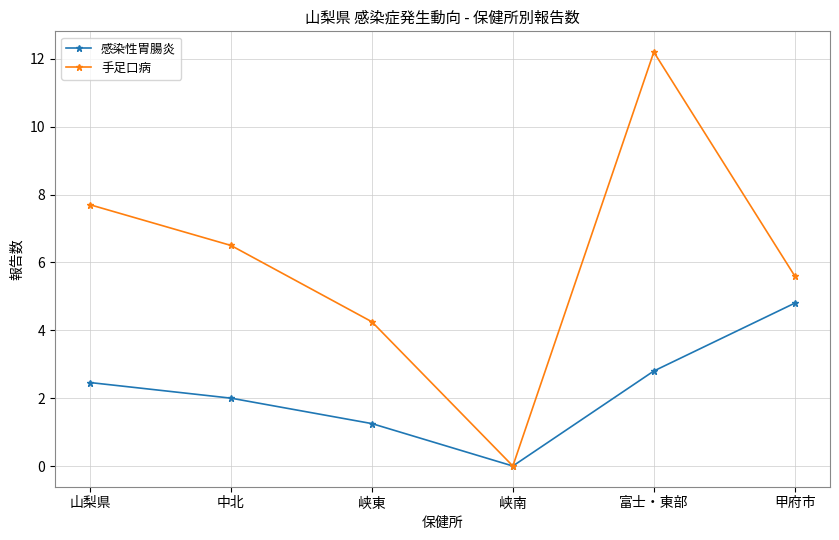

At which label does 手足口病 first exceed 6?

山梨県